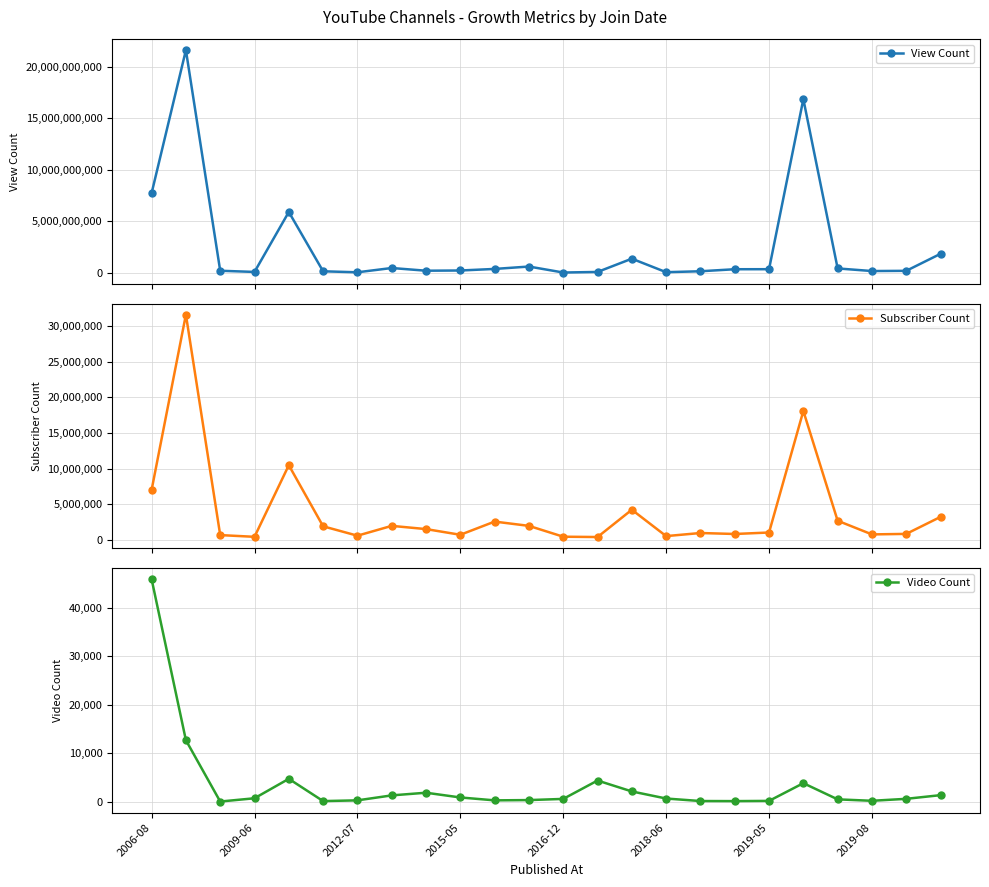

True or false: View Count has more than 0 points higher than both neighbors.

True